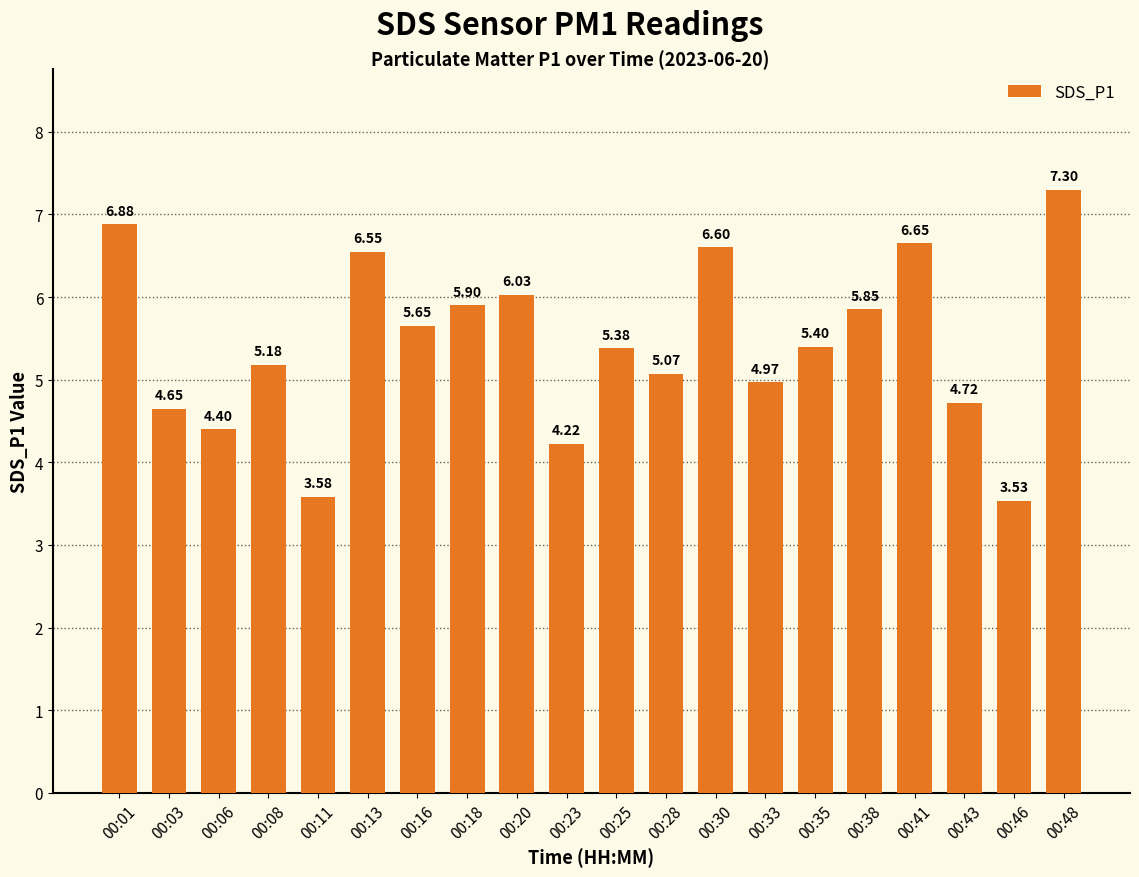

Are the bars horizontal?

No